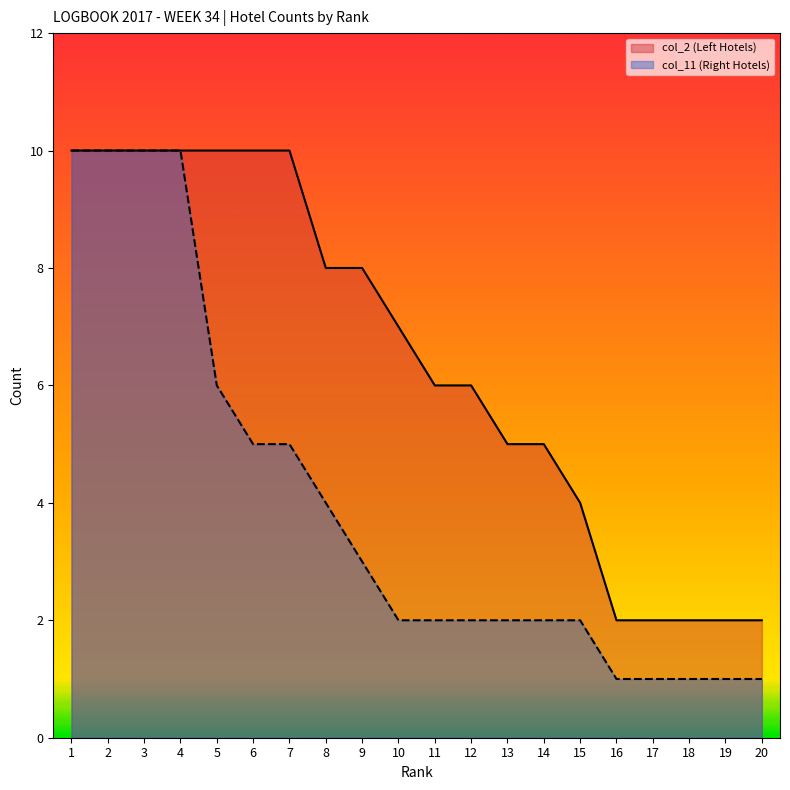

What is the value of the col_11 (Right Hotels) point at the 7th from the left?

5